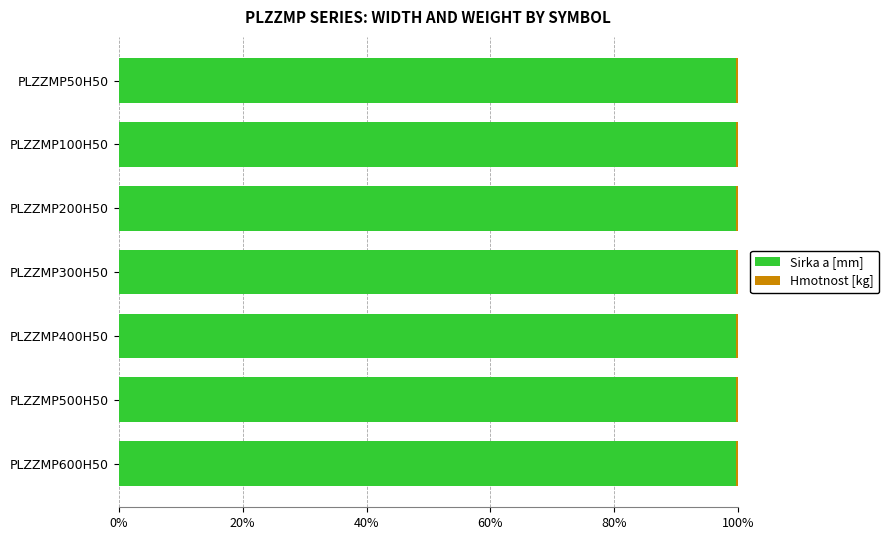

What is the maximum value for Sirka a [mm]?

99.7